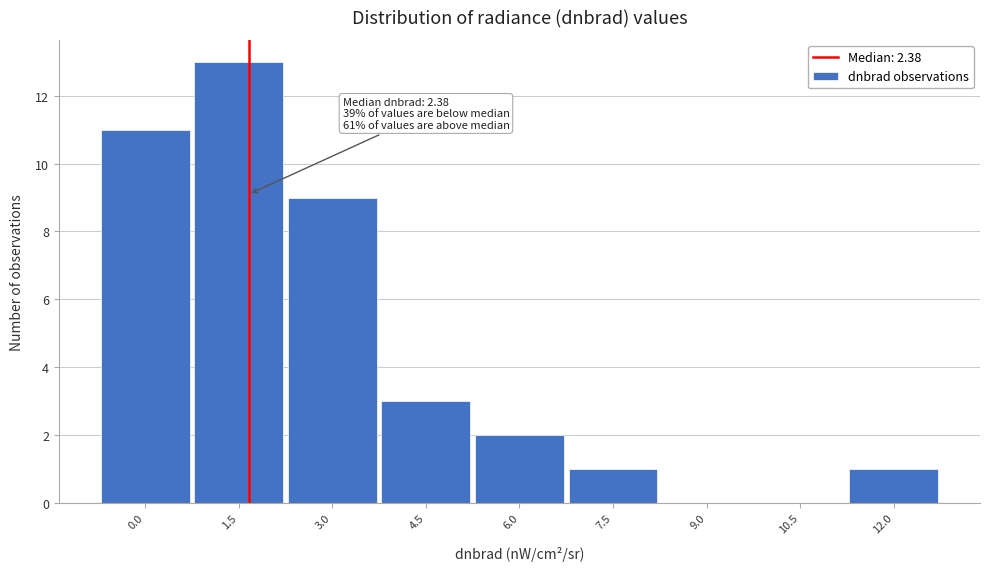

Reading right to left, what are all the values shown in this chart?

12.0=1	10.5=0	9.0=0	7.5=1	6.0=2	4.5=3	3.0=9	1.5=13	0.0=11